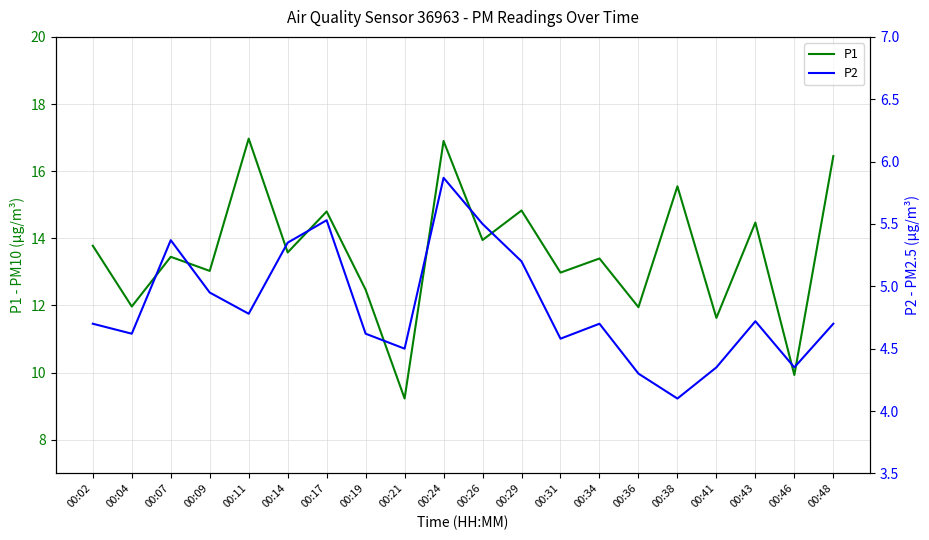

Which label corresponds to the largest value in the chart?

00:11